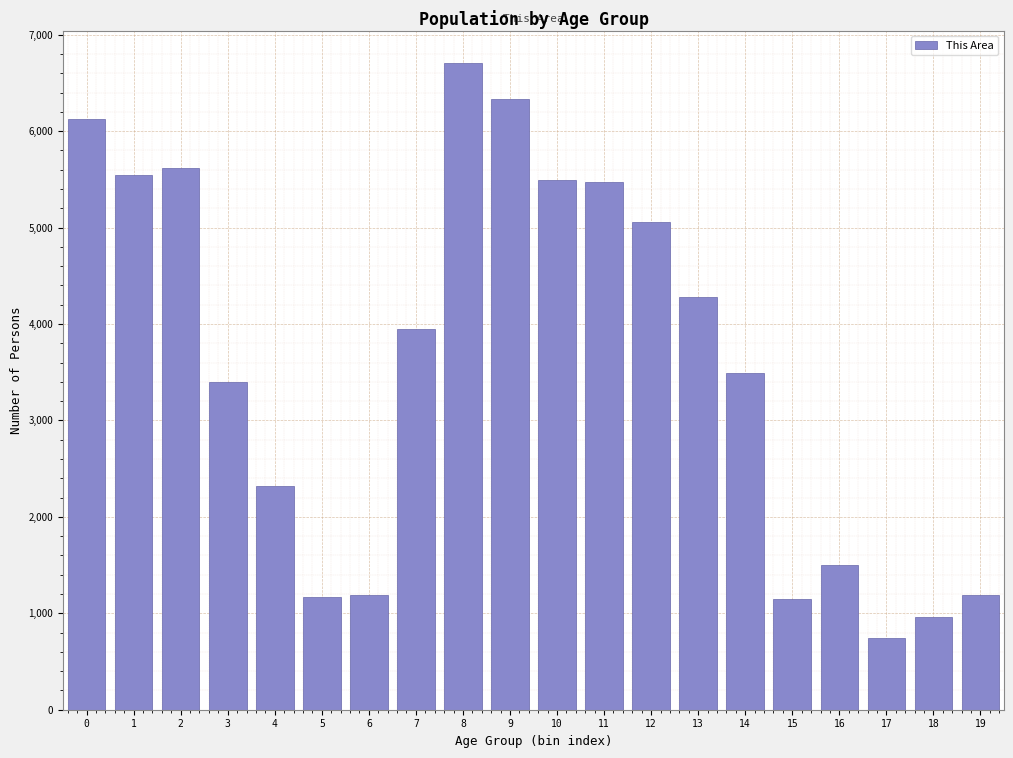

Read the value at 19.

1187